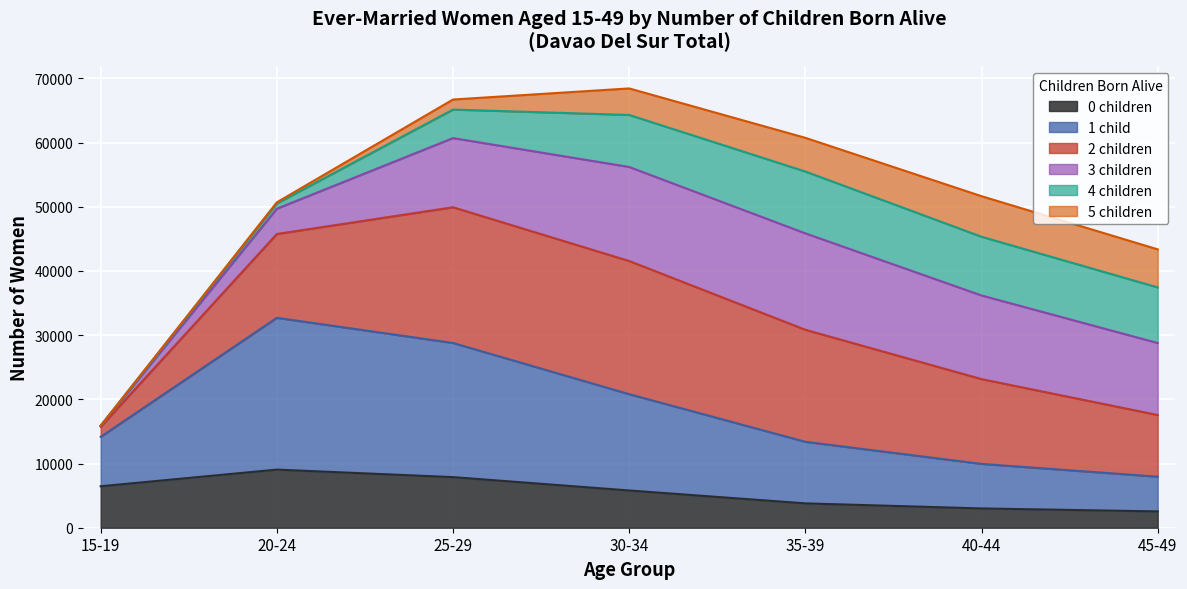

The value of 1 child at 25-29 is 45410. True or false?

False